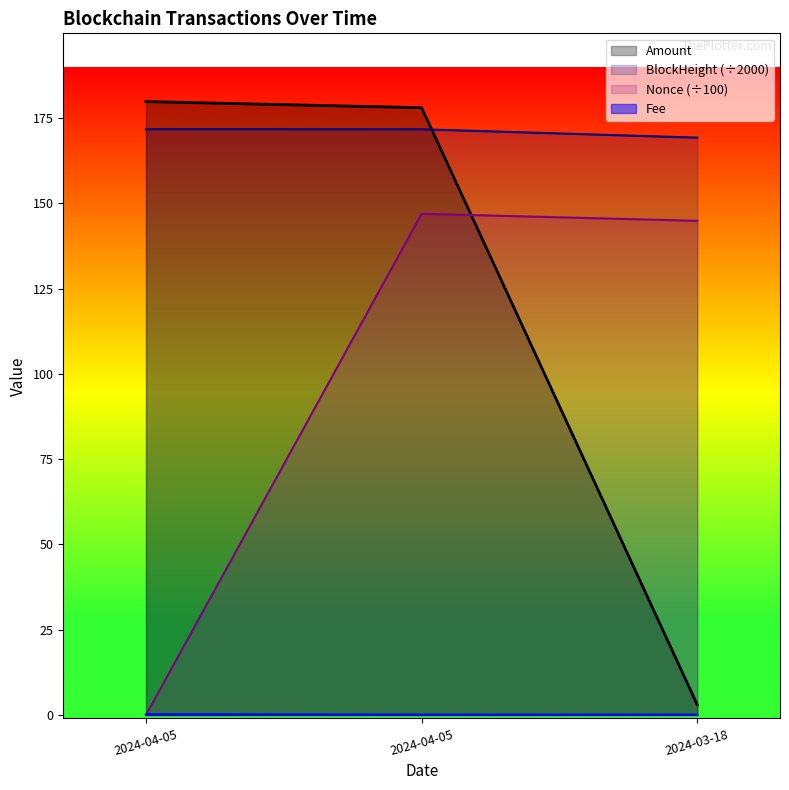

What is the label of the 2nd point from the right?

2024-04-05